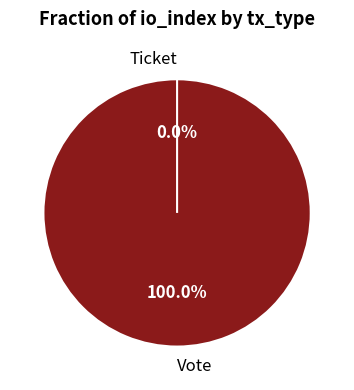

To the nearest percent, what is the average slice percentage?

50%